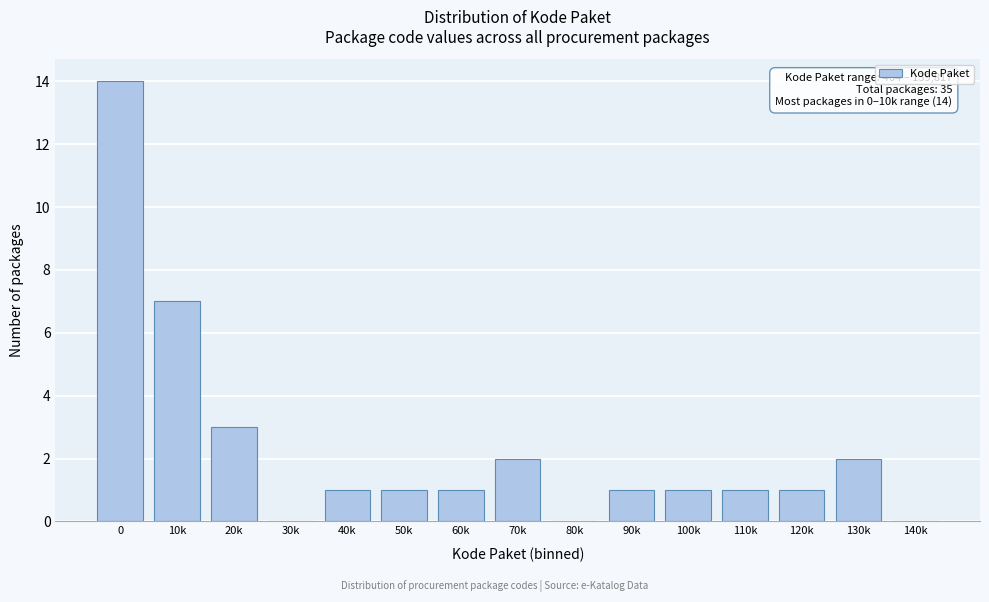

Reading left to right, what are all the values shown in this chart?

0=14	10k=7	20k=3	30k=0	40k=1	50k=1	60k=1	70k=2	80k=0	90k=1	100k=1	110k=1	120k=1	130k=2	140k=0